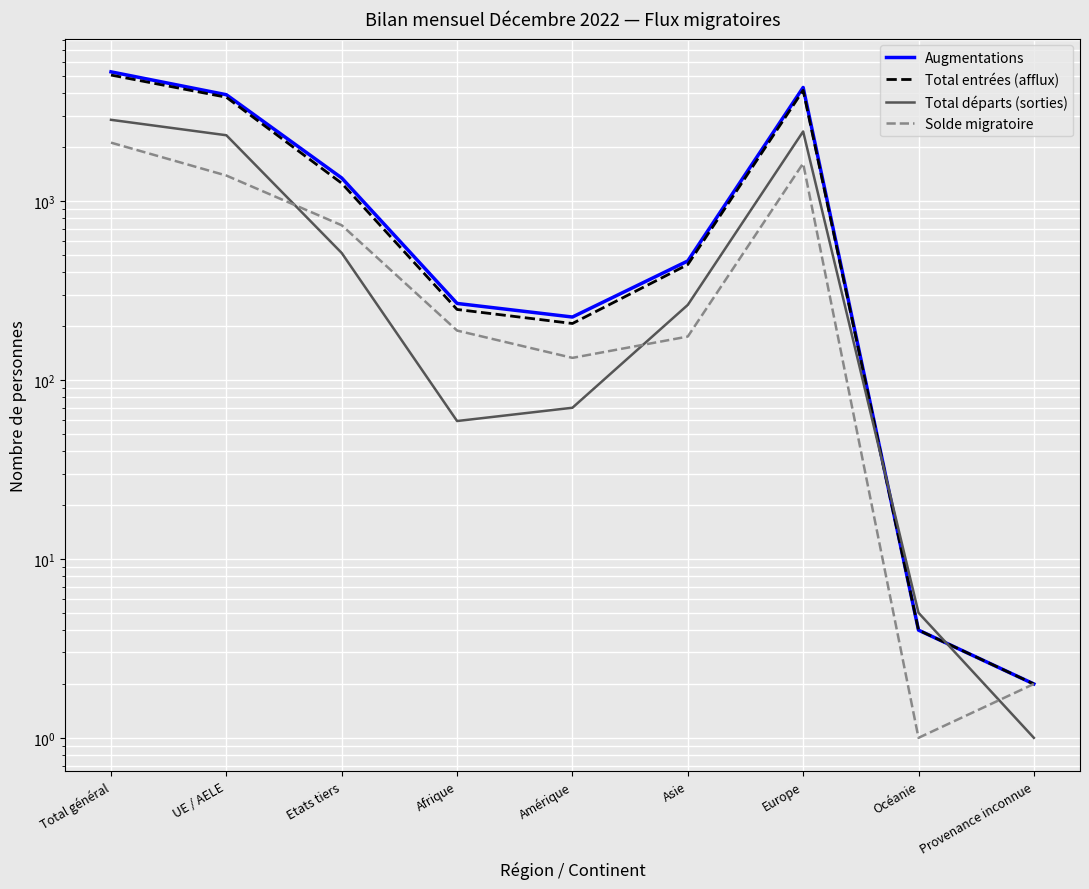

How many times do Total entrées (afflux) and Total départs (sorties) cross each other?

2